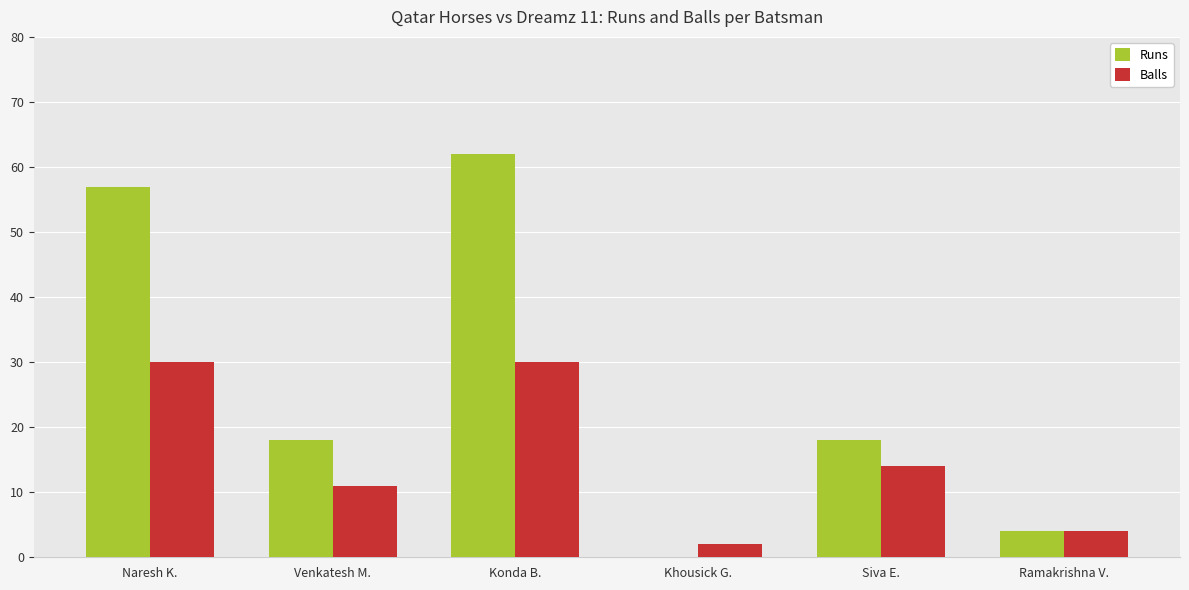

Reading left to right, list all the values displayed in this chart.

Runs: 57	18	62	0	18	4
Balls: 30	11	30	2	14	4